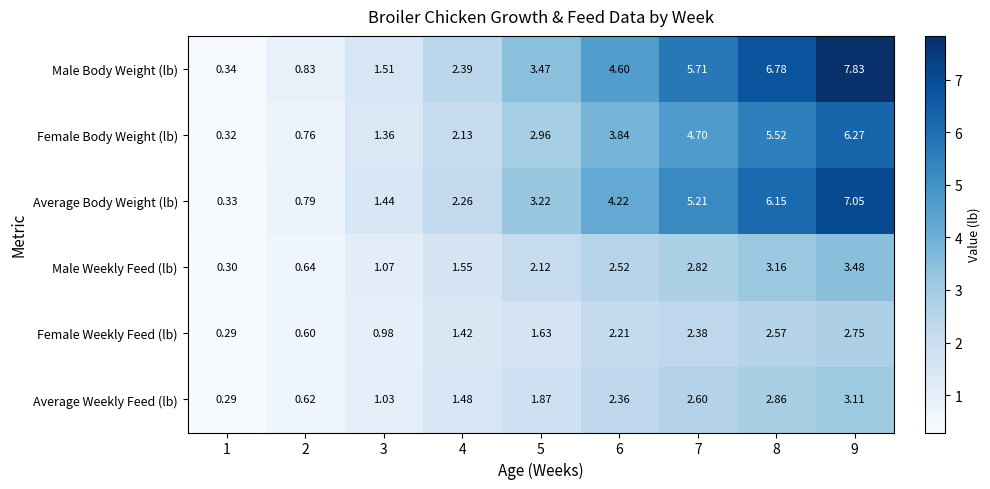

Rank the series by their maximum value, from lowest to highest.

Female Weekly Feed (lb), Average Weekly Feed (lb), Male Weekly Feed (lb), Female Body Weight (lb), Average Body Weight (lb), Male Body Weight (lb)